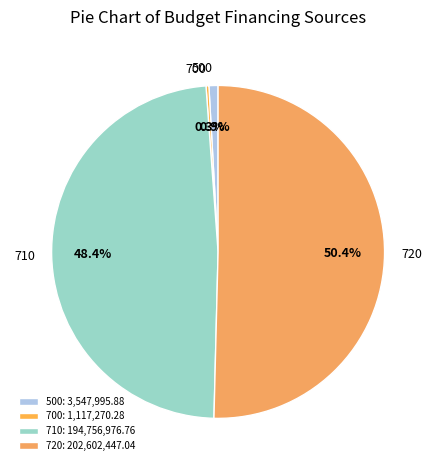

To the nearest percent, what is the average slice percentage?

25%